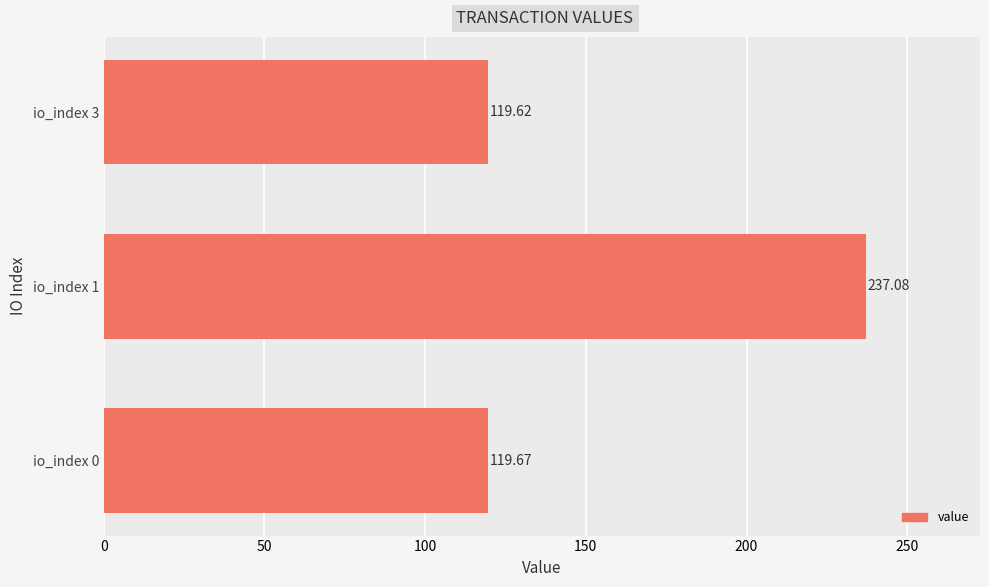

Approximately how many times larger is the value at io_index 3 compared to io_index 1?

0.5